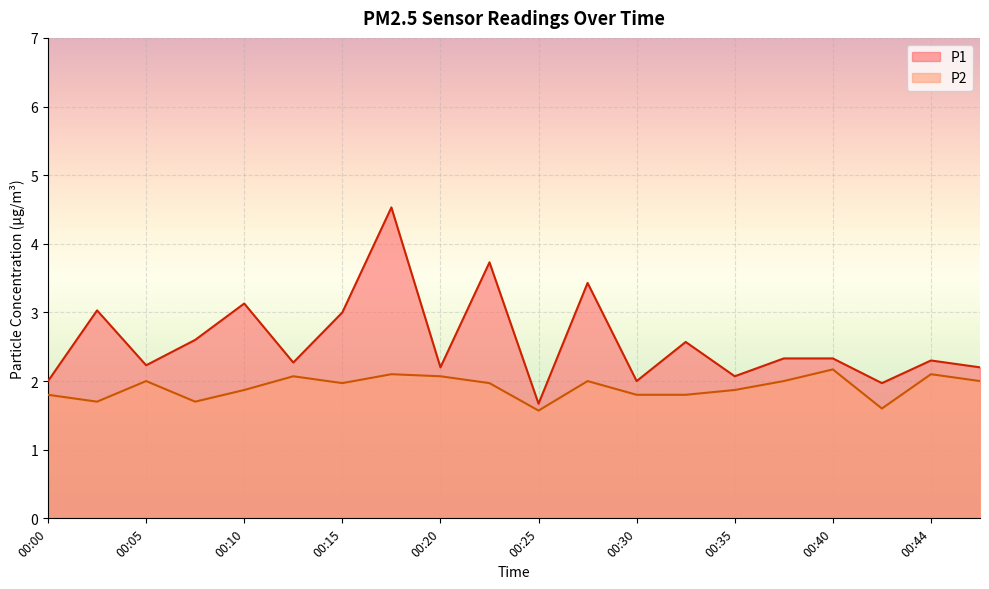

What is the lowest value of the P2 series?

1.6